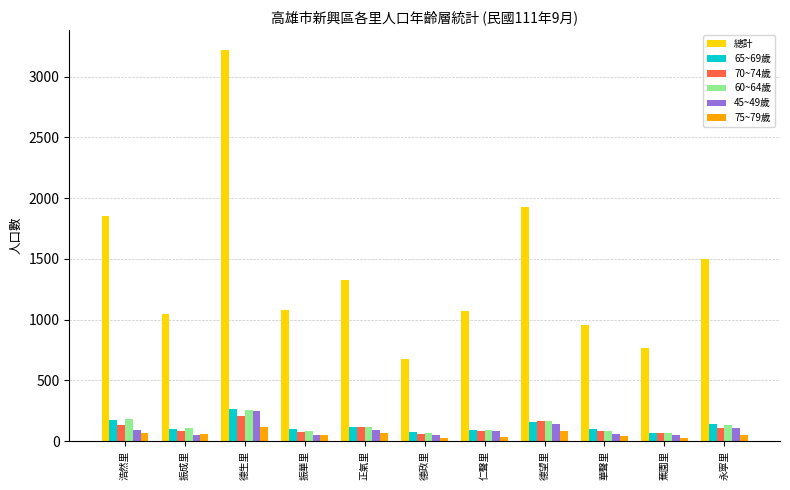

Which series has the largest range (max minus min)?

總計